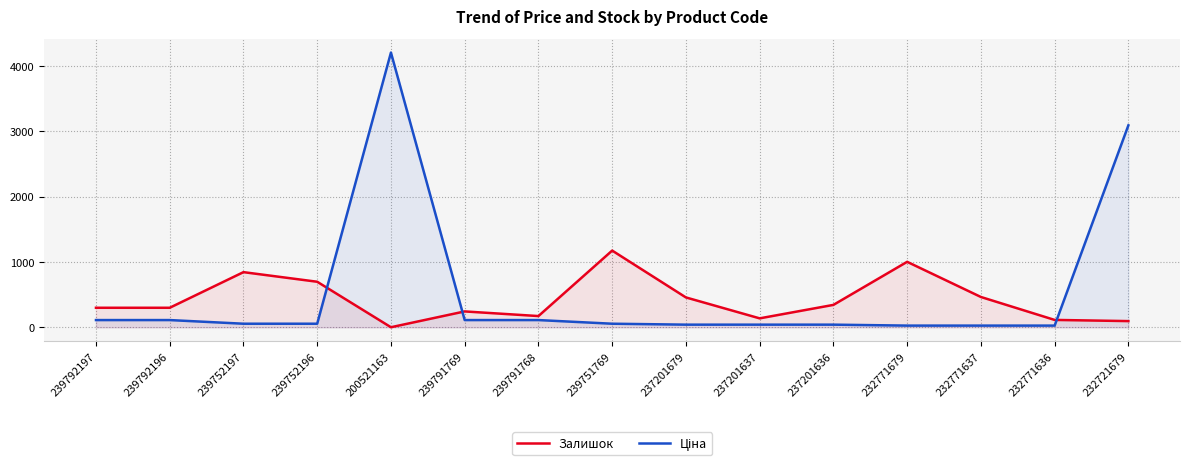

The value of Залишок at 239791768 is 250.6. True or false?

False